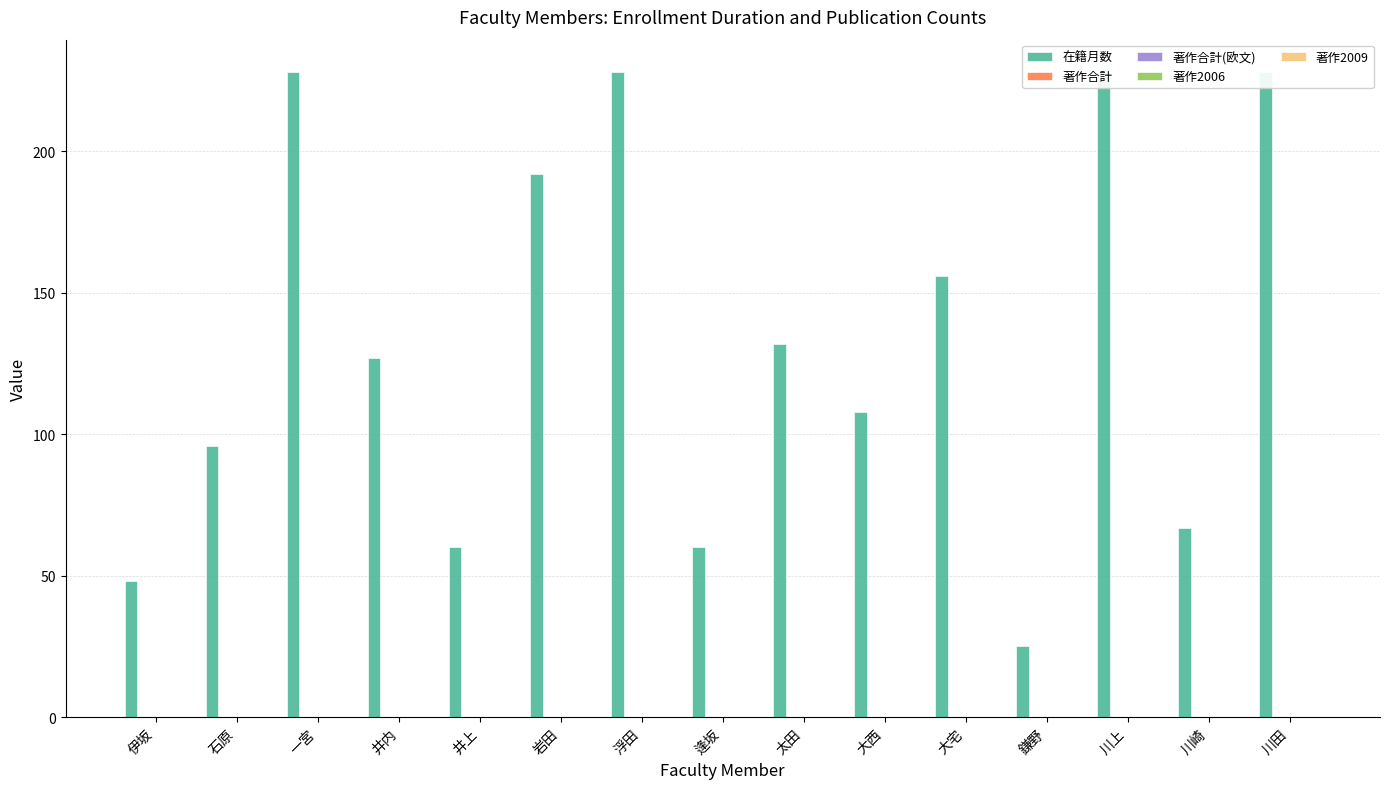

At which category is the sum across all series the highest?

一宮